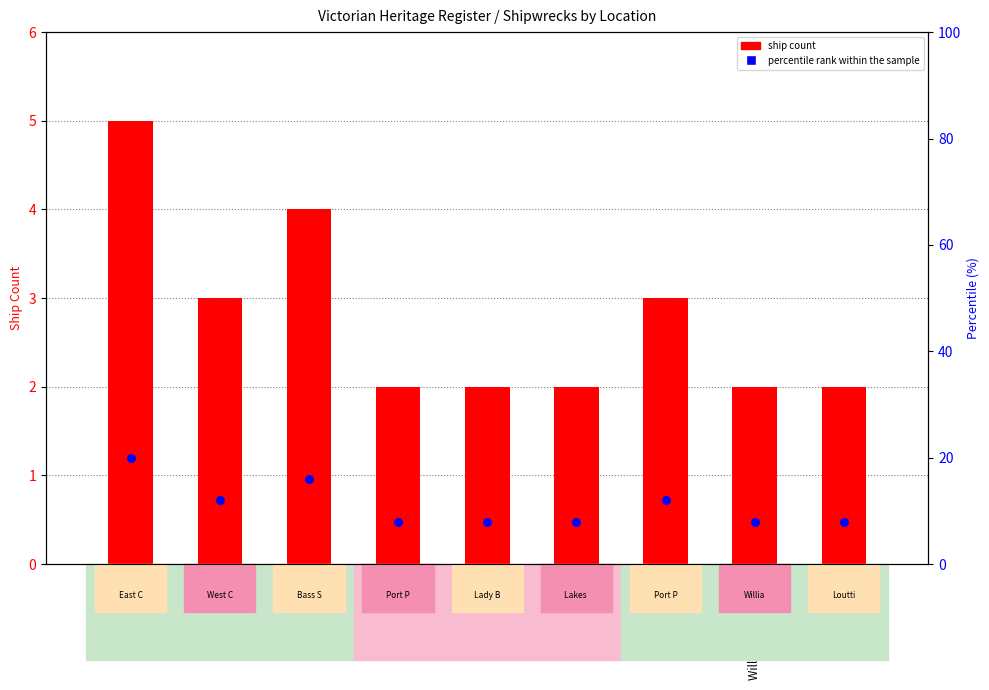

What are all the series names shown in the legend?

ship count, percentile rank within the sample